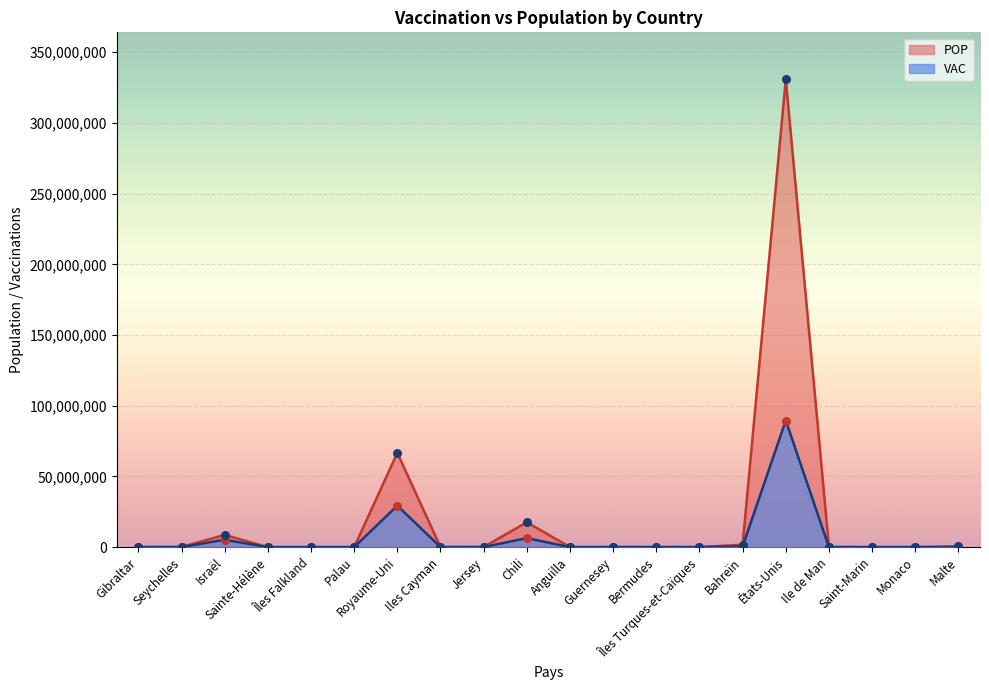

At which category is the sum across all series the highest?

États-Unis